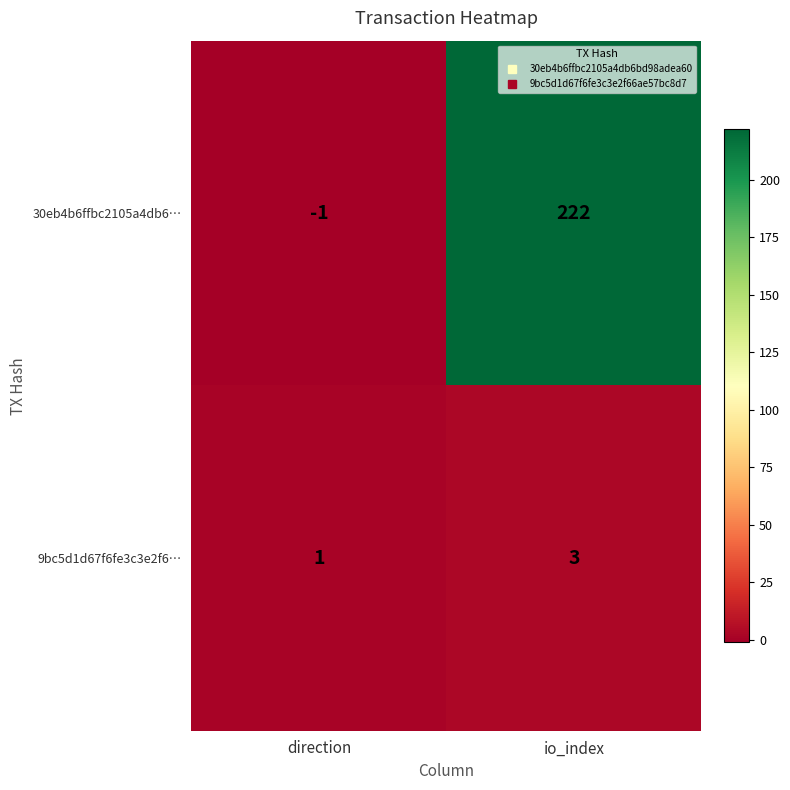

Reading right to left, what are all the values shown in this chart?

30eb4b6ffbc2105a4db6…: io_index=222	direction=-1
9bc5d1d67f6fe3c3e2f6…: io_index=3	direction=1